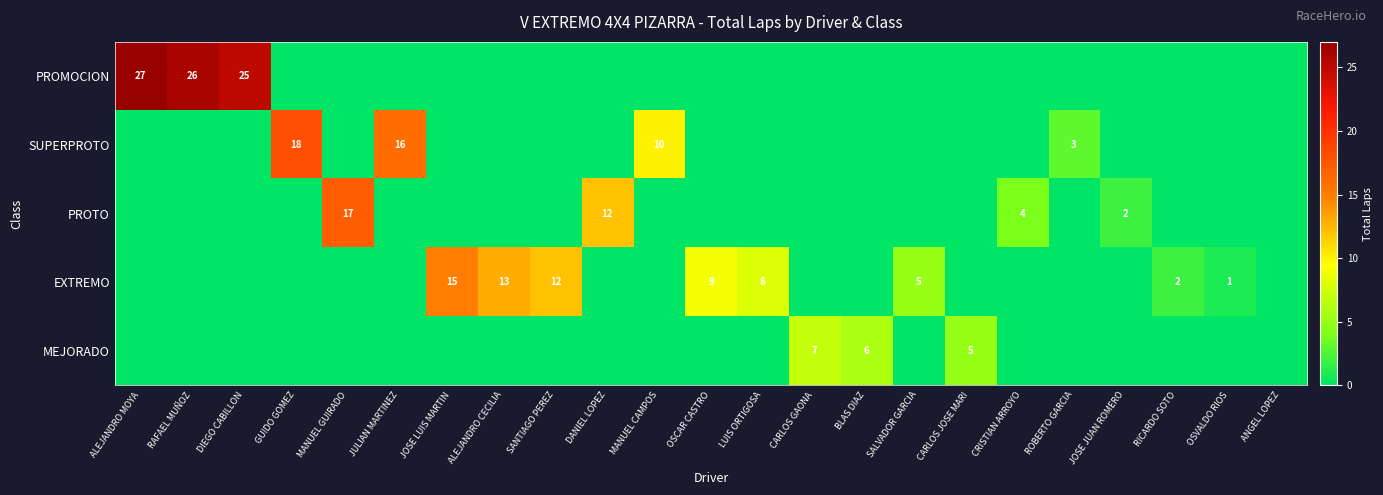

Rank the series by their maximum value, from highest to lowest.

PROMOCION, SUPERPROTO, PROTO, EXTREMO, MEJORADO